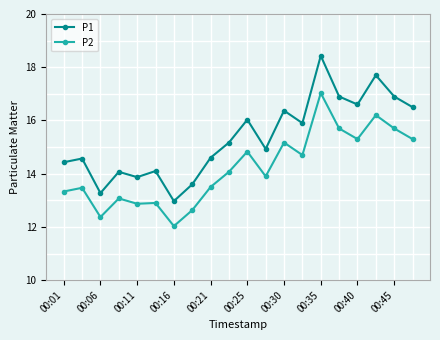

Reading right to left, list all the values displayed in this chart.

P1: 16.5	16.9	17.7	16.6	16.9	18.4	15.9	16.4	14.9	16.0	15.2	14.6	13.6	13.0	14.1	13.9	14.1	13.3	14.6	14.4
P2: 15.3	15.7	16.2	15.3	15.7	17.0	14.7	15.2	13.9	14.8	14.1	13.5	12.6	12.0	12.9	12.9	13.1	12.4	13.5	13.3